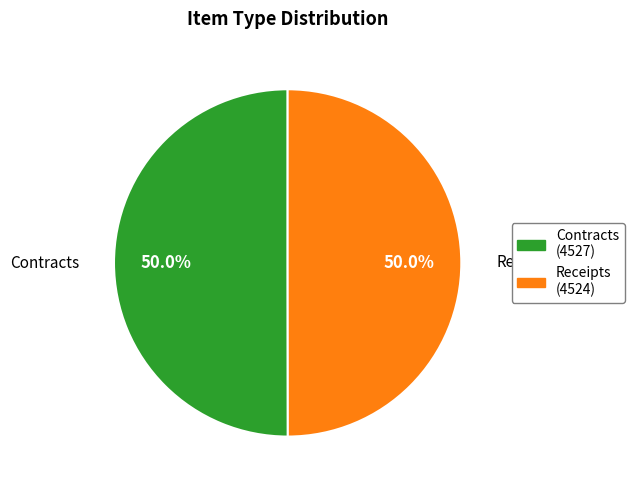

What is the ratio of the value at Receipts (4524) to the value at Contracts (4527)?

1.0